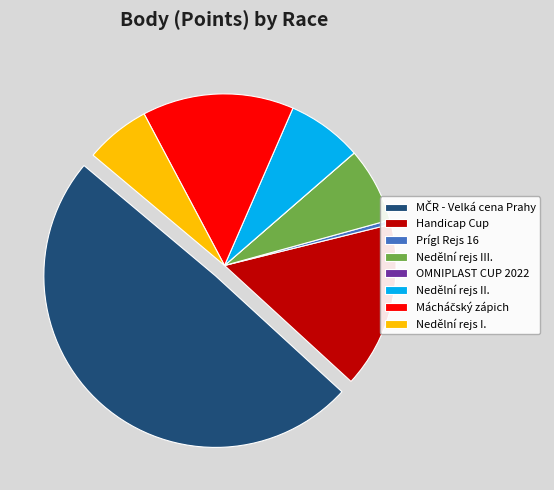

Is Handicap Cup the majority of the pie?

No